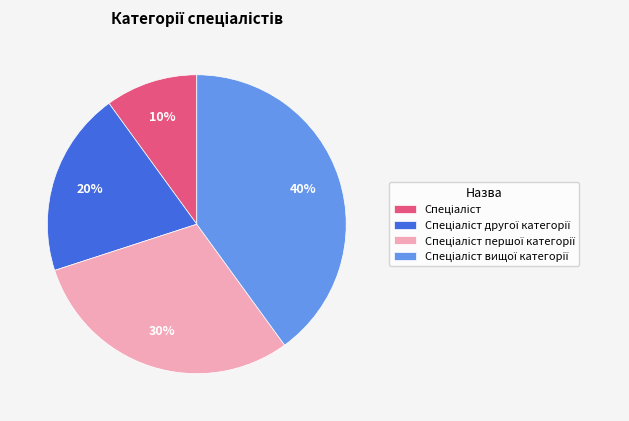

To the nearest percent, what is the difference between the largest and smallest slice percentages?

30%